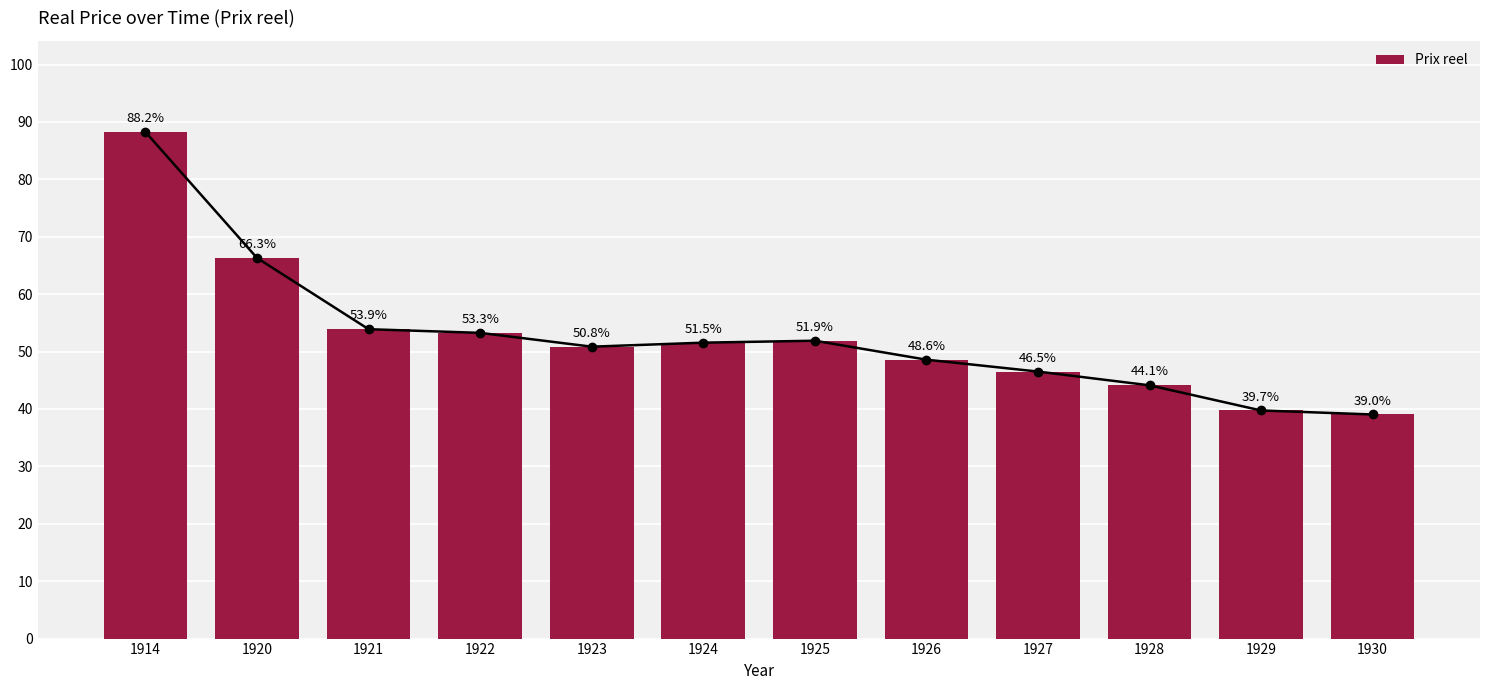

Reading right to left, transcribe all the data shown in this chart.

39.0	39.7	44.1	46.5	48.6	51.9	51.5	50.8	53.3	53.9	66.3	88.2